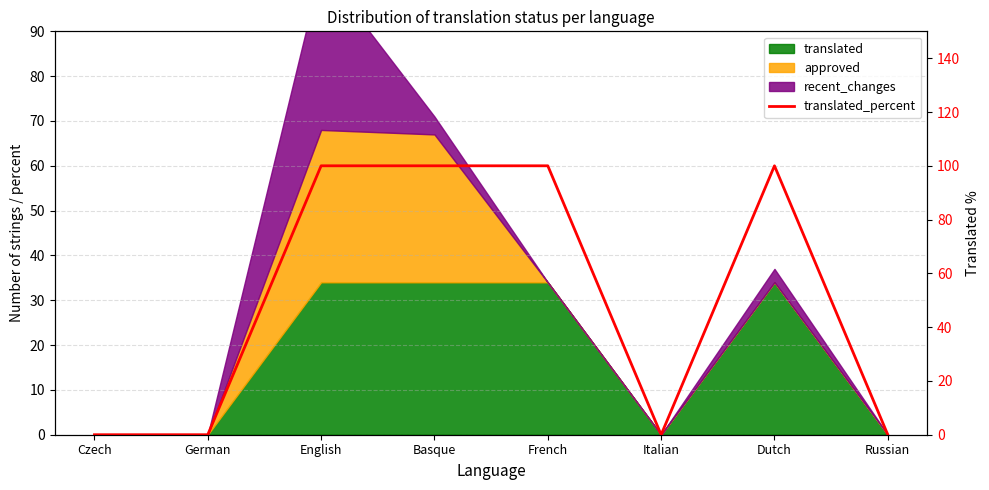

How many points are lower than both their immediate neighbors (excluding endpoints)?

1